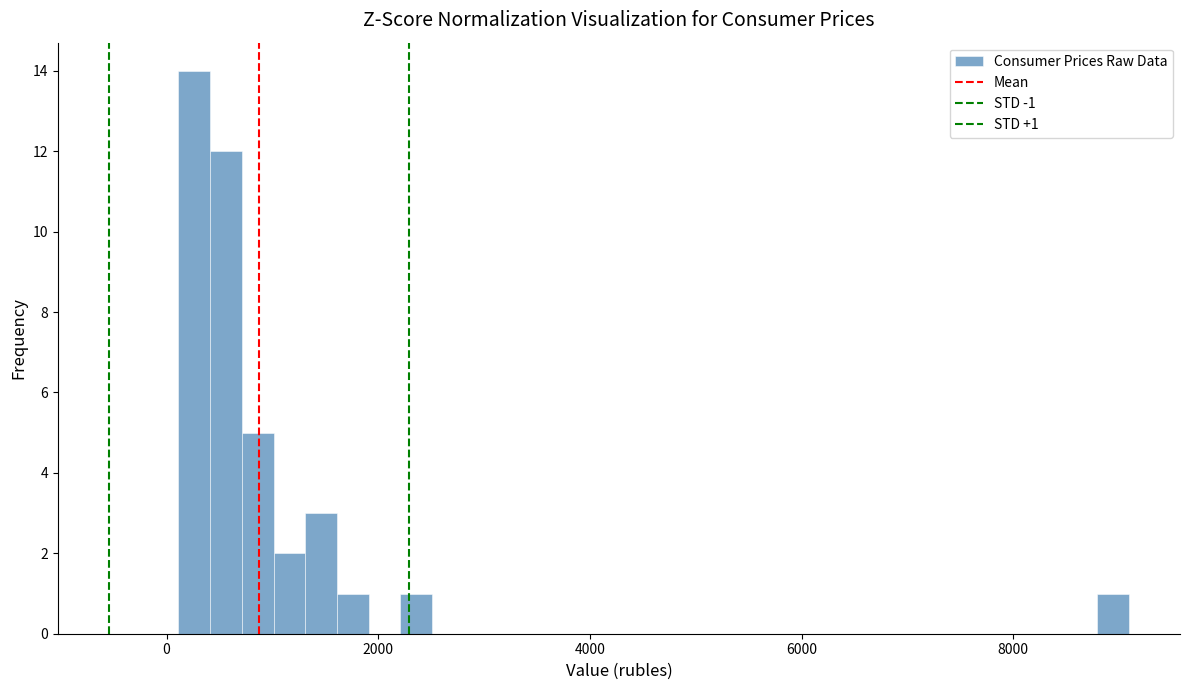

Around what value on the x-axis is the tallest bar? Give the approximate position of its centre, as read against the axis.

200